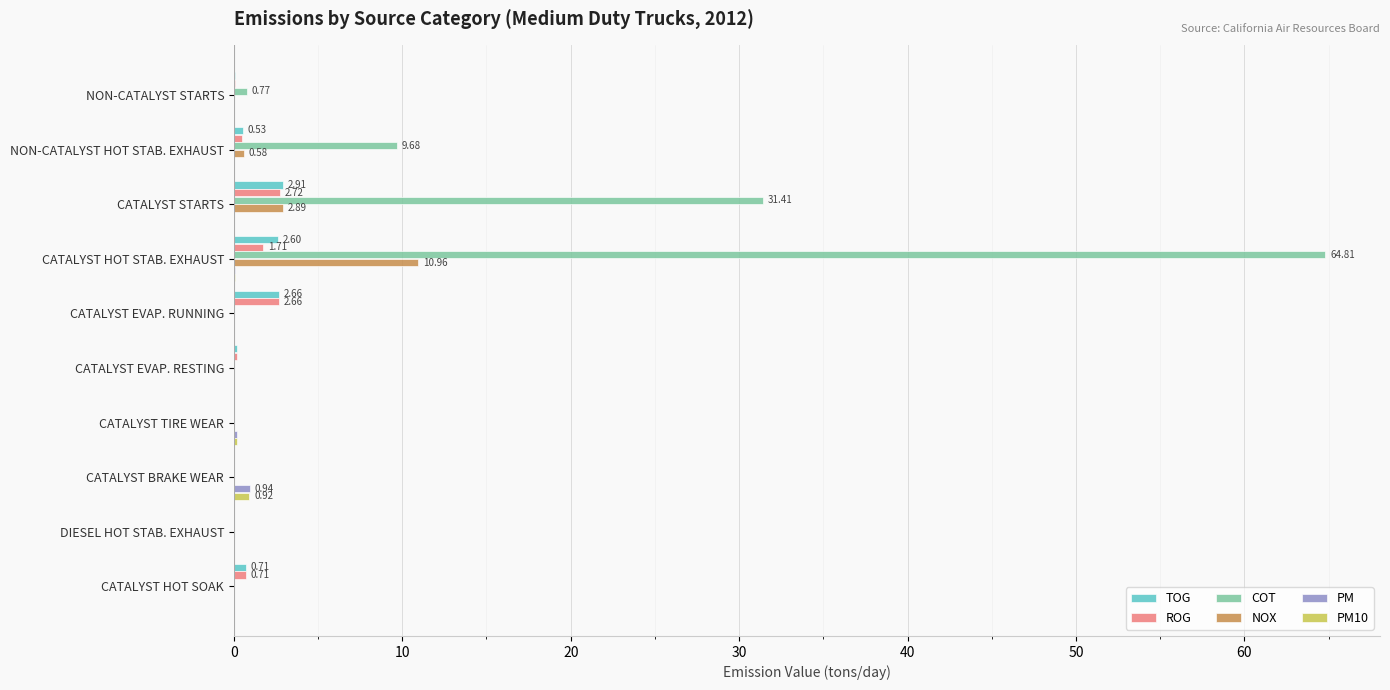

Which series has the largest total across all categories?

COT